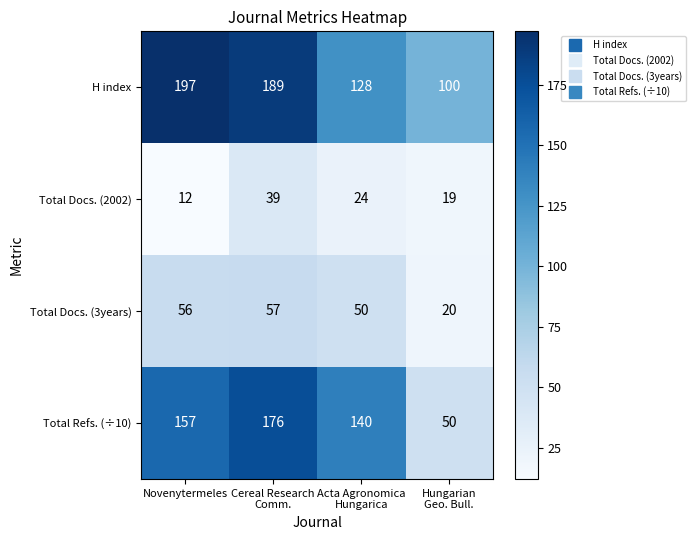

How many values in the H index series are below 189?

2